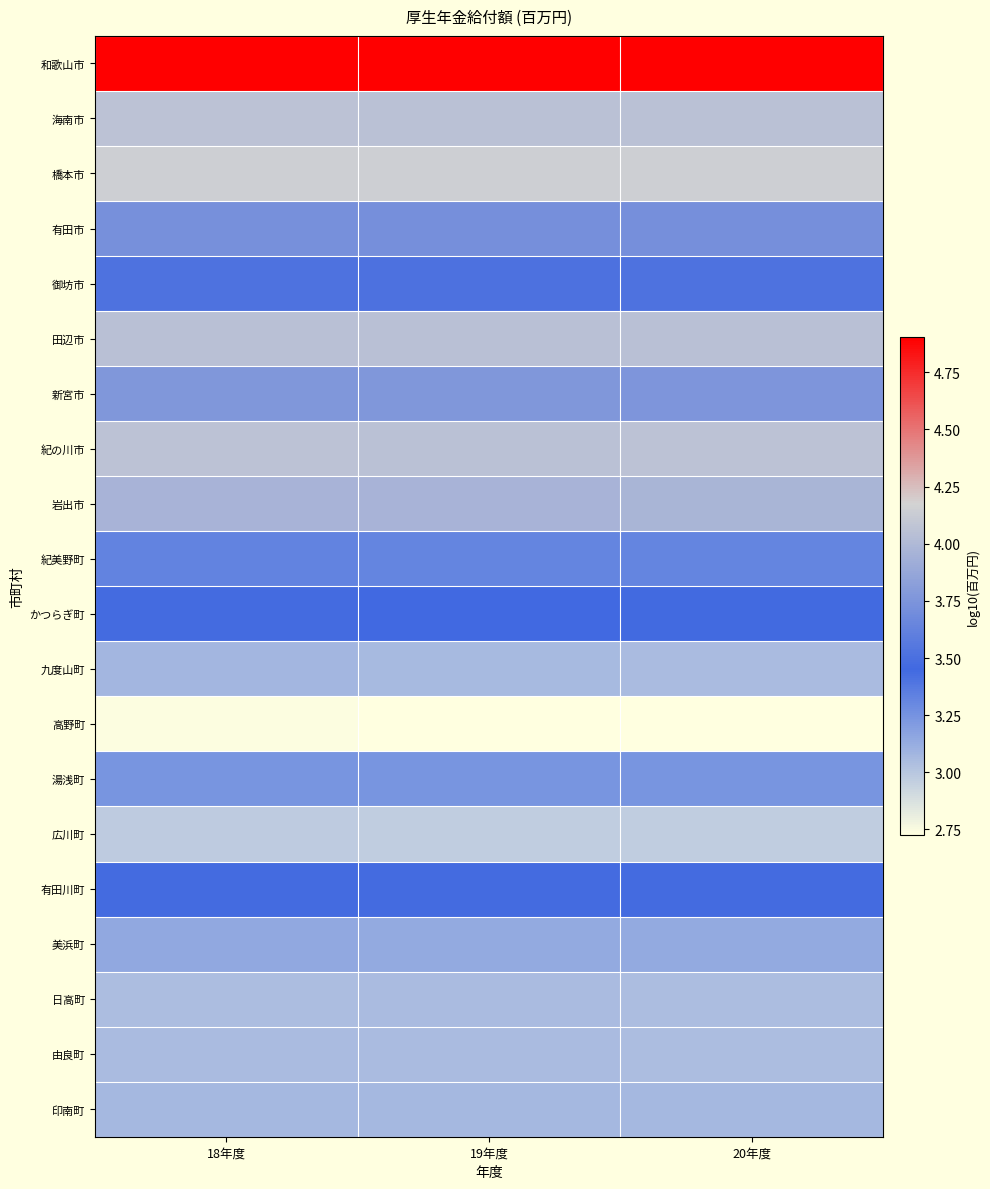

Which series has the largest total across all categories?

和歌山市